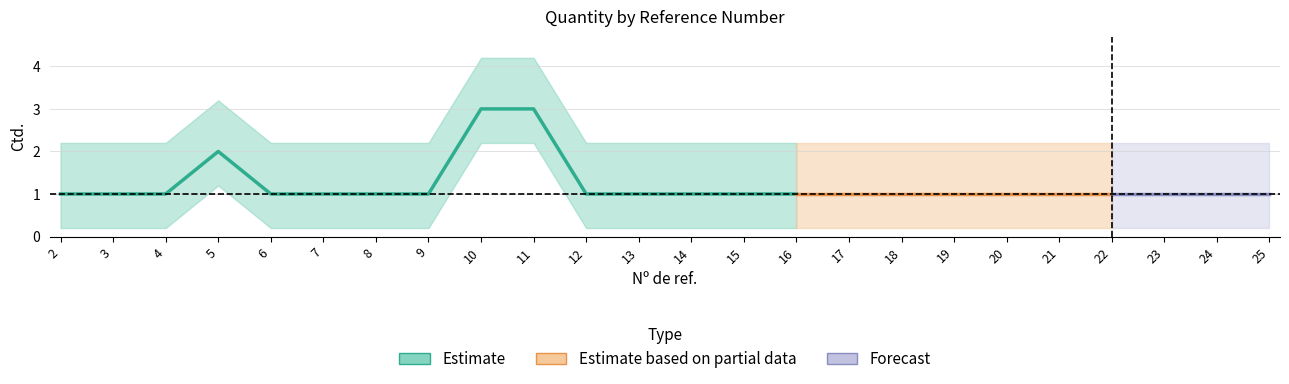

What is the value of the 5th point from the left?

1